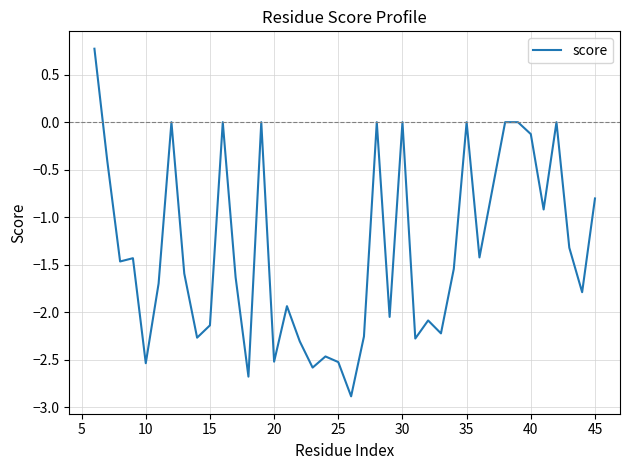

What is the minimum value shown in the chart?

-2.9